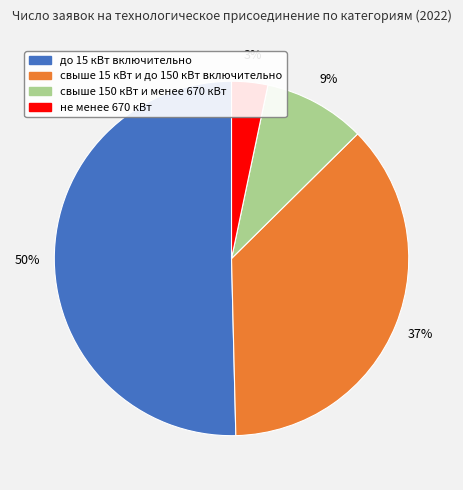

What percentage is the свыше 15 кВт и до 150 кВт включительно slice, to the nearest percent?

37%